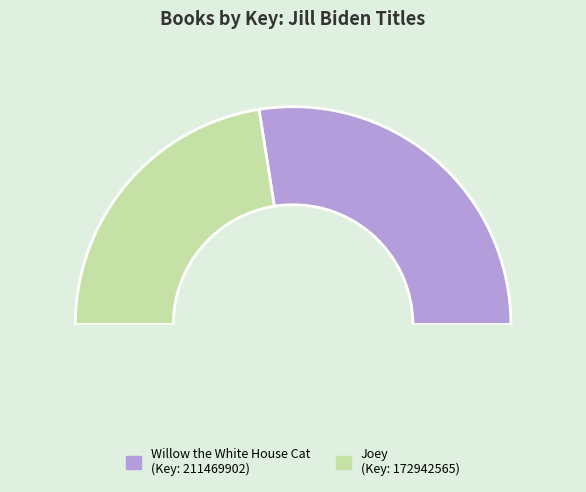

To the nearest percent, what is the difference between the largest and smallest slice percentages?

10%